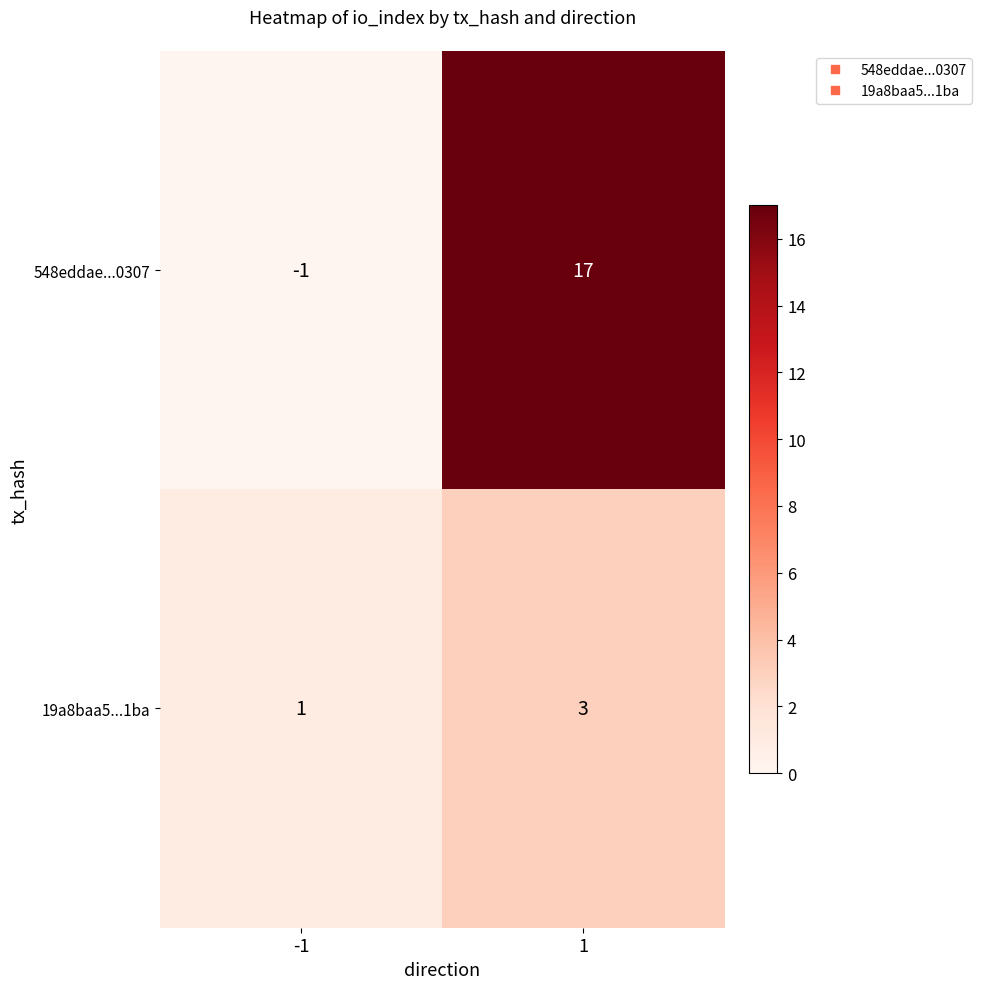

Reading left to right, extract all data points from this chart.

548eddae...0307: -1	17
19a8baa5...1ba: 1	3